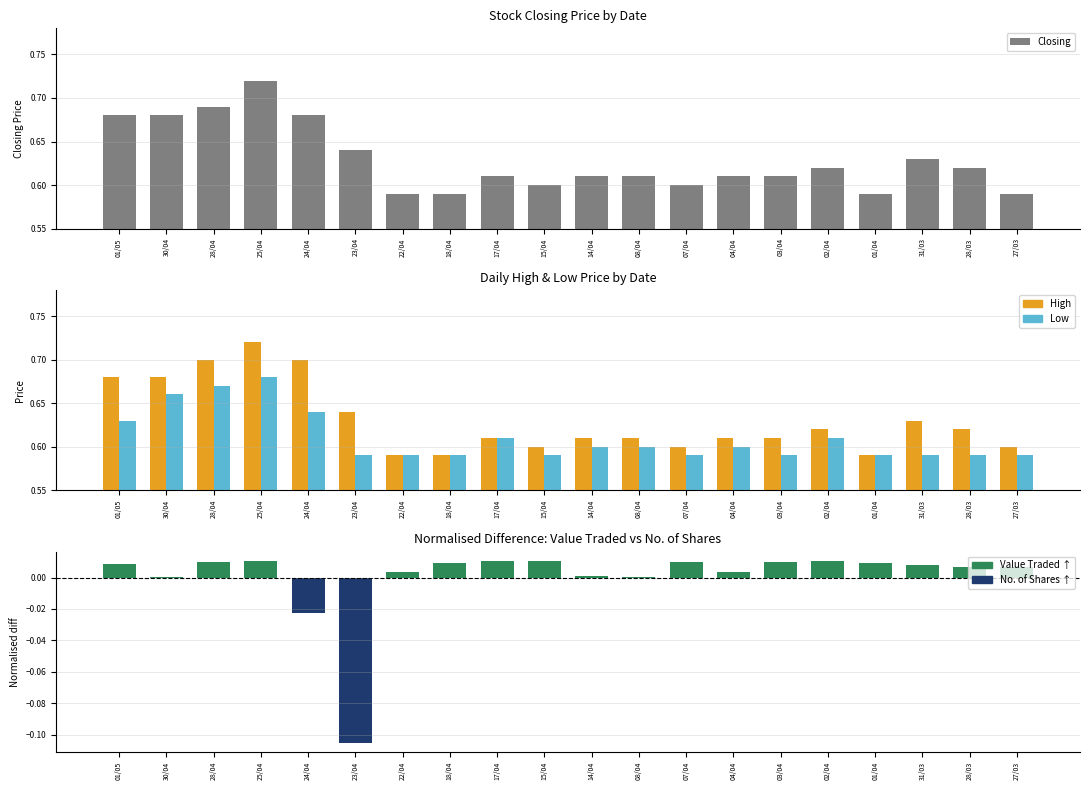

Reading left to right, list all the values displayed in this chart.

Closing: 0.7	0.7	0.7	0.7	0.7	0.6	0.6	0.6	0.6	0.6	0.6	0.6	0.6	0.6	0.6	0.6	0.6	0.6	0.6	0.6
High: 0.7	0.7	0.7	0.7	0.7	0.6	0.6	0.6	0.6	0.6	0.6	0.6	0.6	0.6	0.6	0.6	0.6	0.6	0.6	0.6
Low: 0.6	0.7	0.7	0.7	0.6	0.6	0.6	0.6	0.6	0.6	0.6	0.6	0.6	0.6	0.6	0.6	0.6	0.6	0.6	0.6
Value Traded − No. of Shares (norm): 0.0	0.0	0.0	0.0	-0.0	-0.1	0.0	0.0	0.0	0.0	0.0	0.0	0.0	0.0	0.0	0.0	0.0	0.0	0.0	0.0